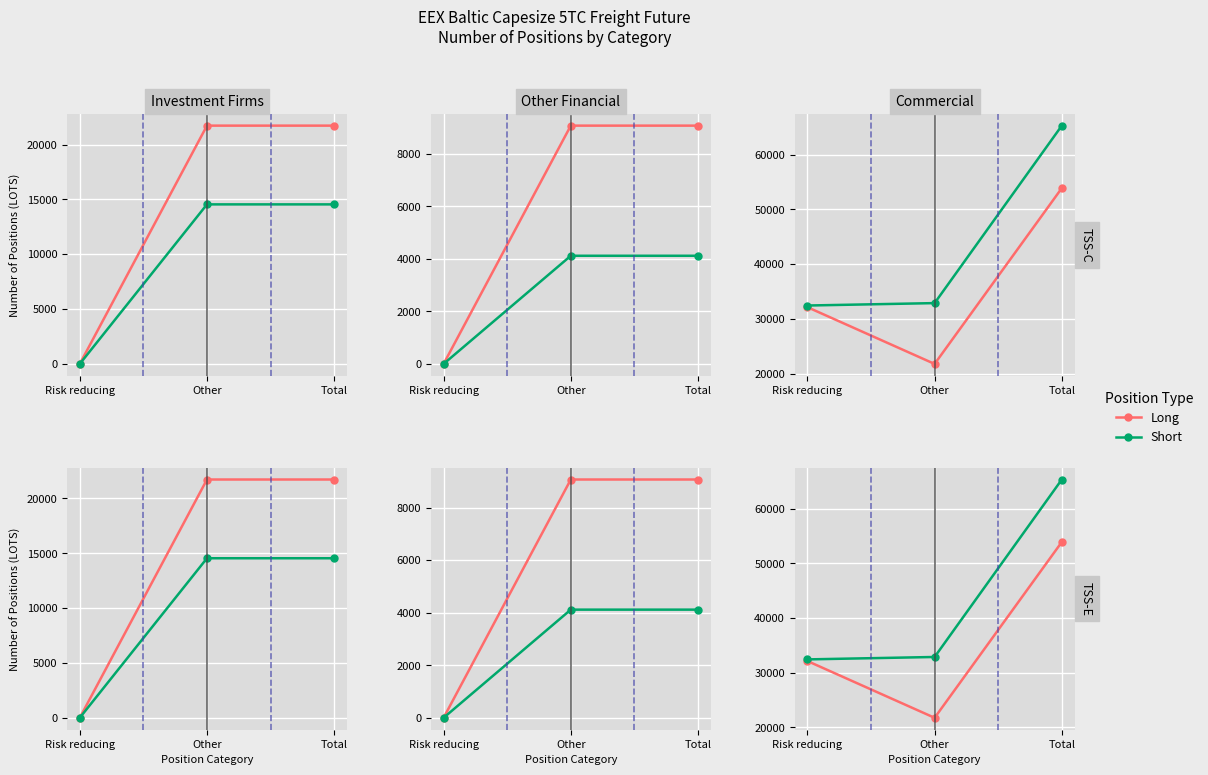

What is the spread (max minus min) of values at Other?

11115.7